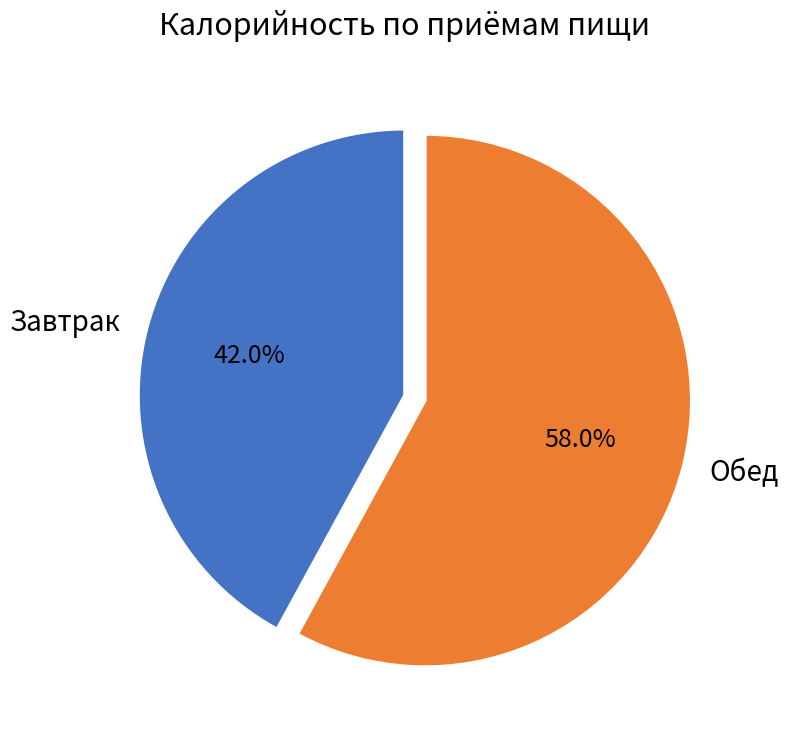

Approximately how many times larger is the value at Обед compared to Завтрак?

1.4